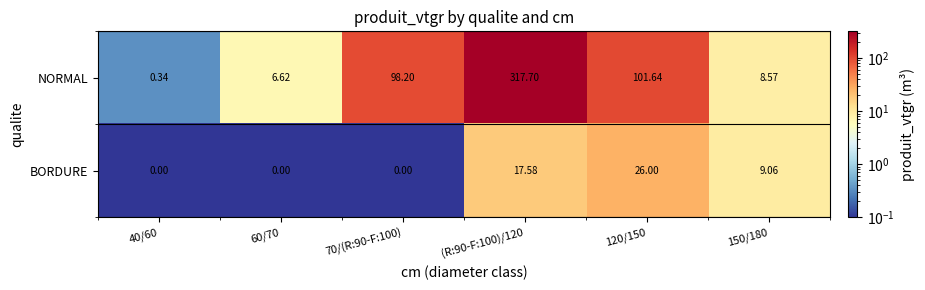

Which series has the largest total across all categories?

NORMAL